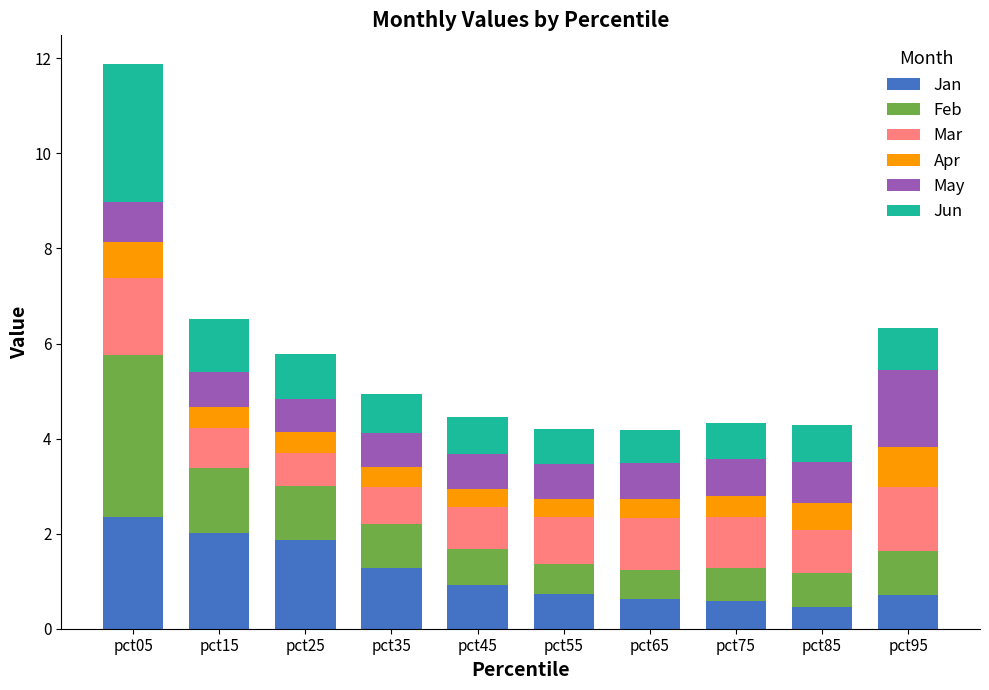

At which label is Jan closest to 1?

pct45